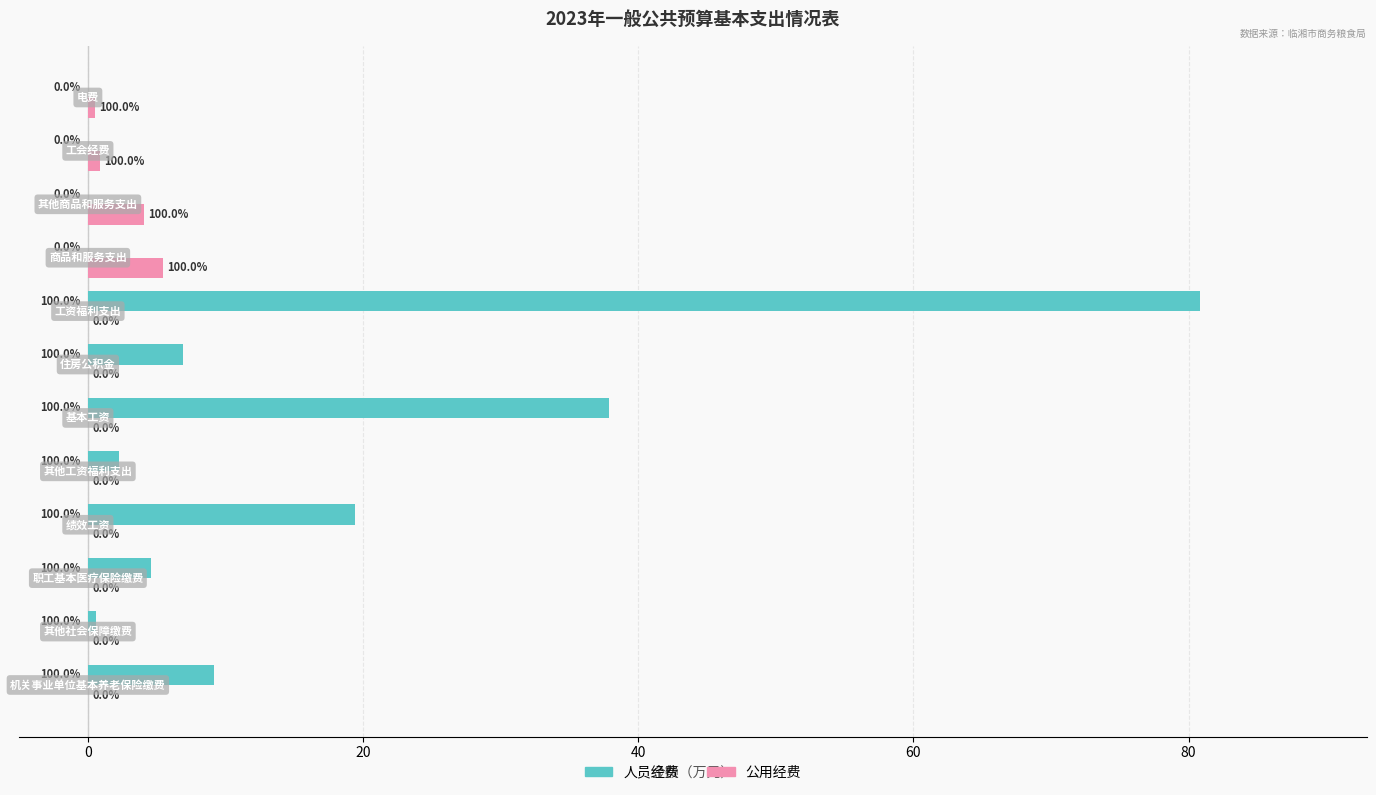

What is the greatest value displayed?

80.8